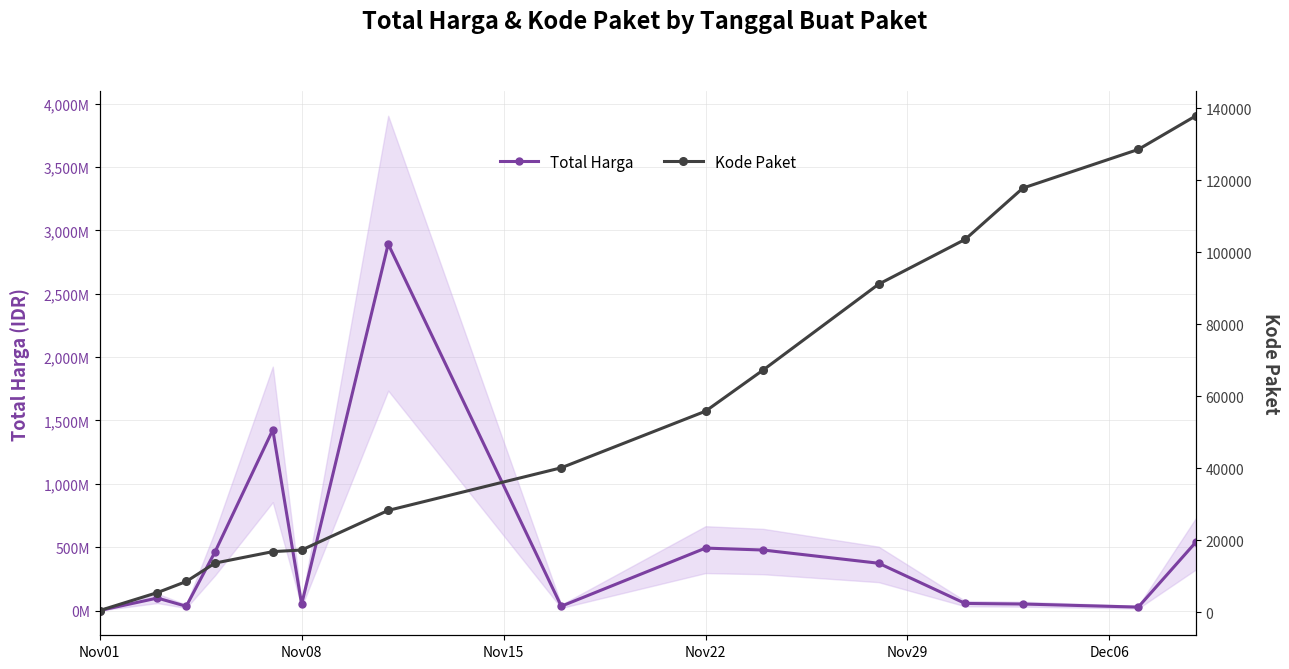

How many data points in Kode Paket are above 40112?

7